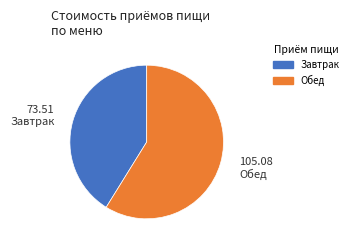

The Завтрак slice represents 41% of the pie. True or false?

True